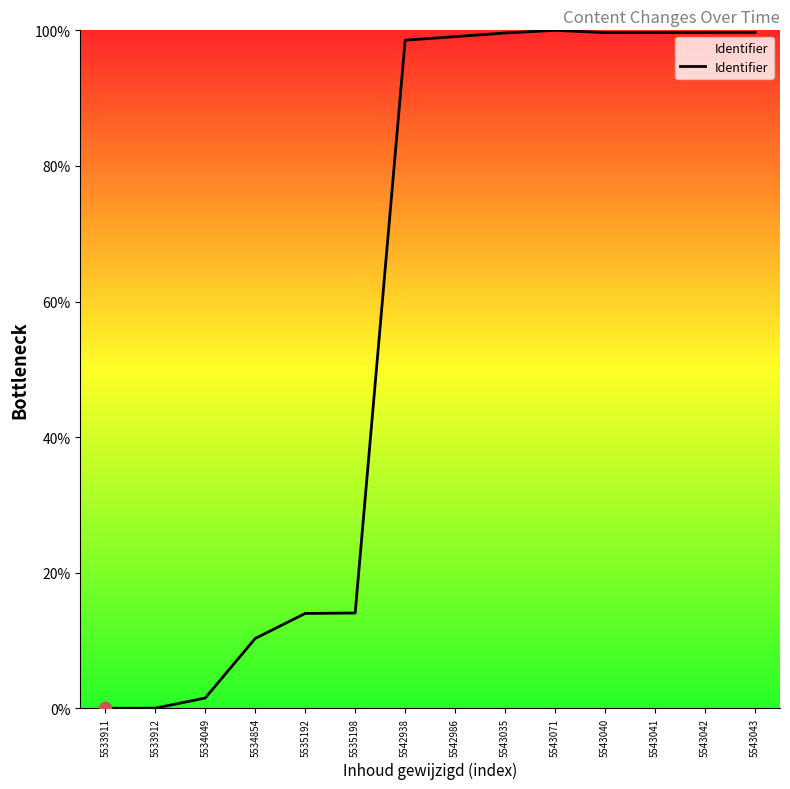

What is the ratio of the value at 5543040 to the value at 5543035?

1.0